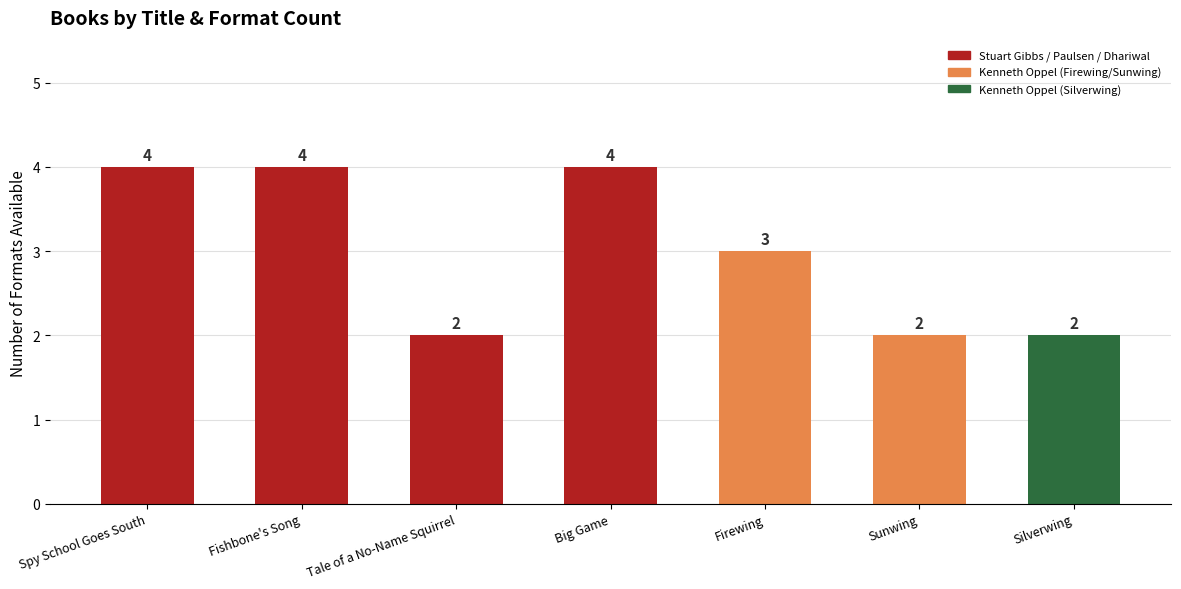

Count the values in the range 2 to 4.

7